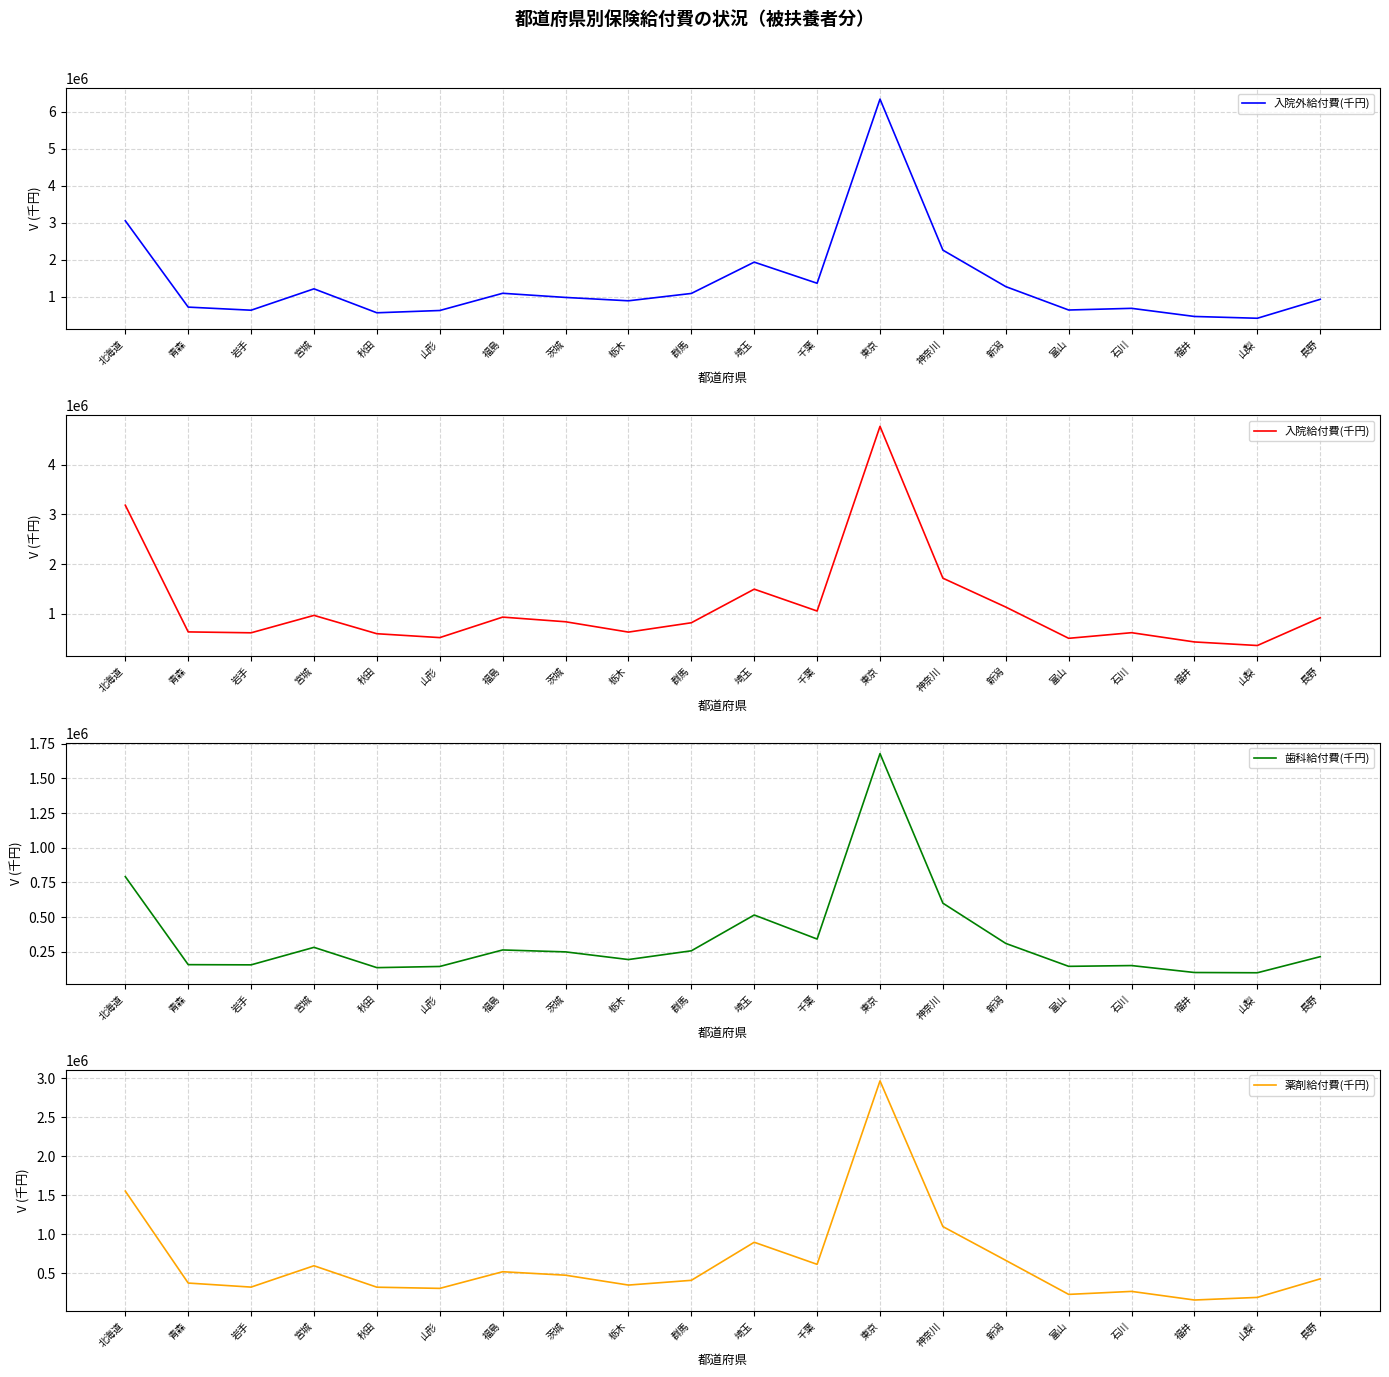

What is the difference between the second highest and second lowest values in the 入院給付費(千円) series?

2748784.4